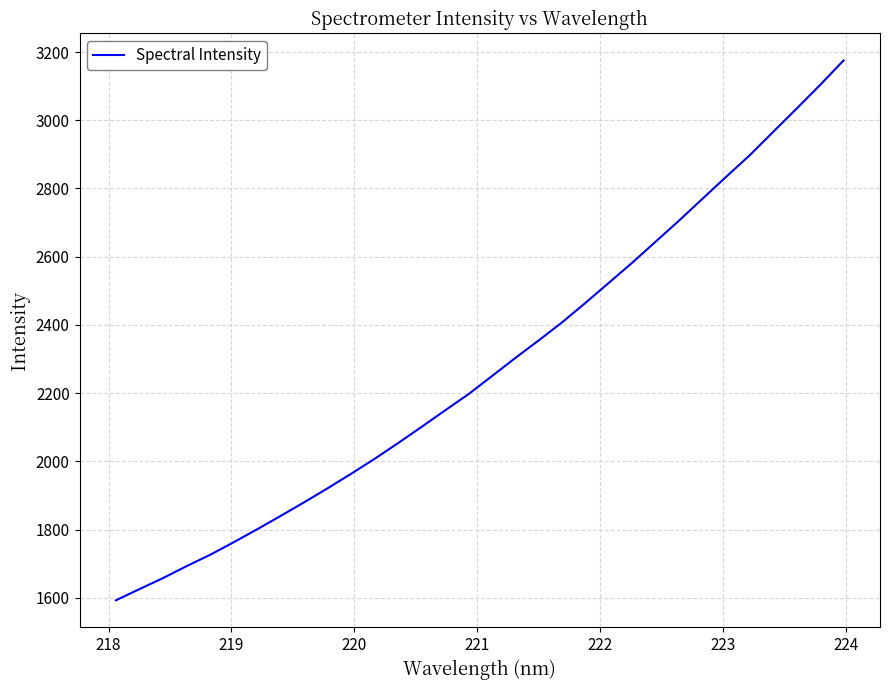

What is the difference between the maximum and minimum values?

1583.0